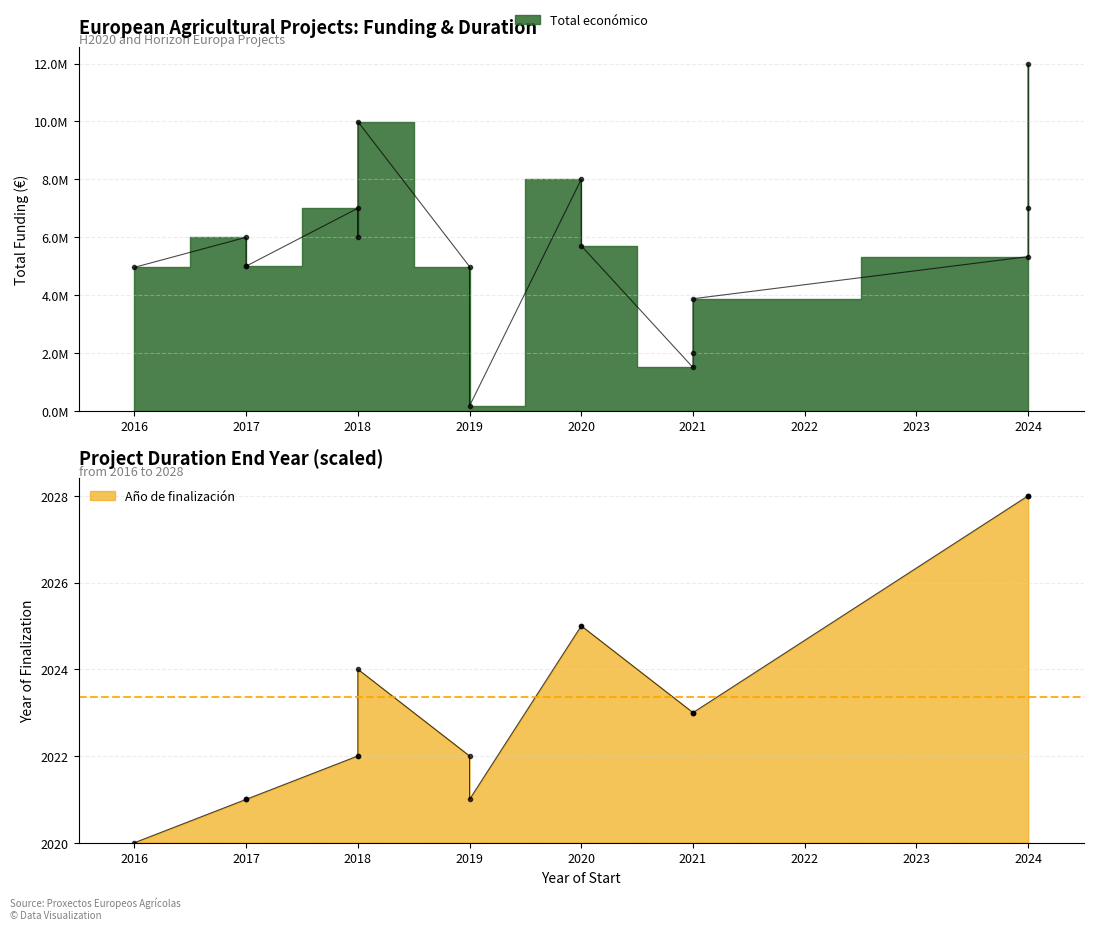

At which category does Año de finalización reach its first local peak?

2018